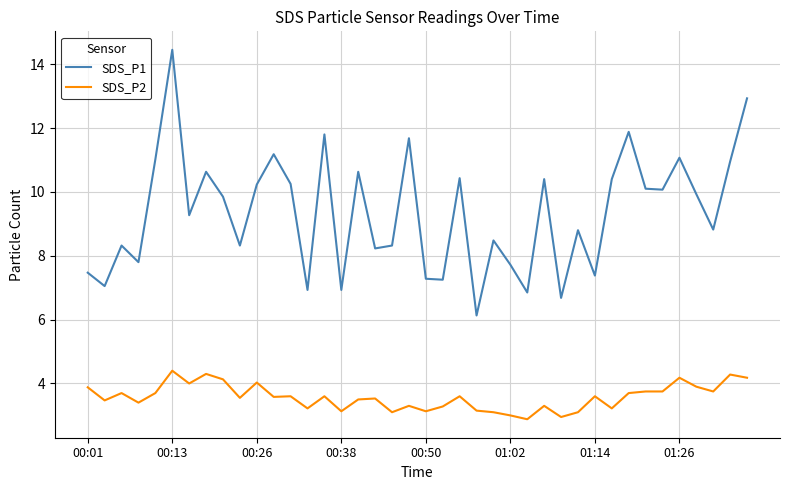

Which series has the largest total across all categories?

SDS_P1